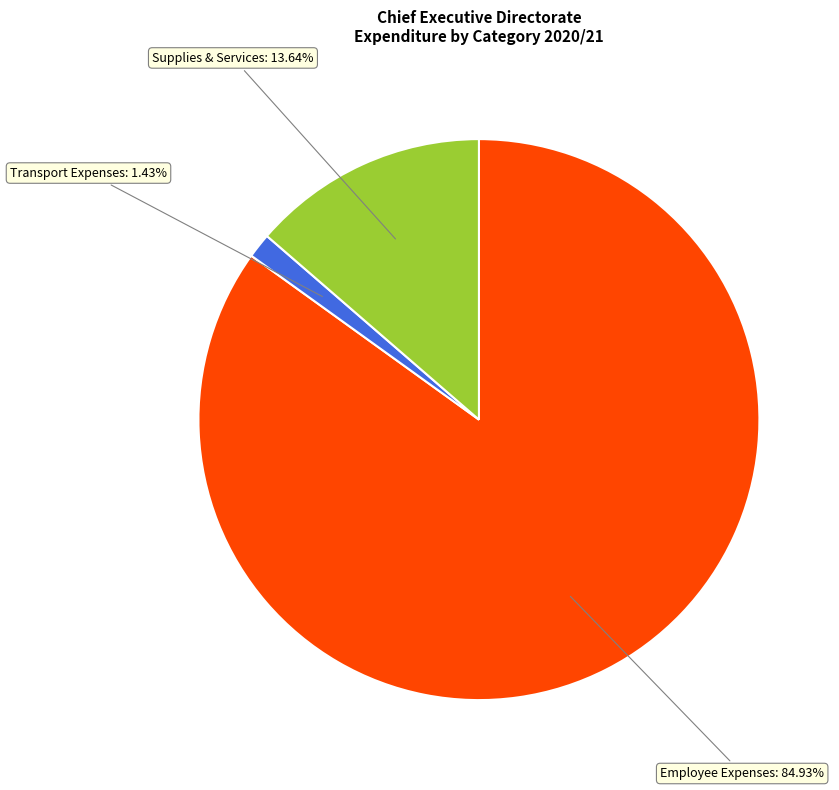

Does any single category account for the majority?

Yes